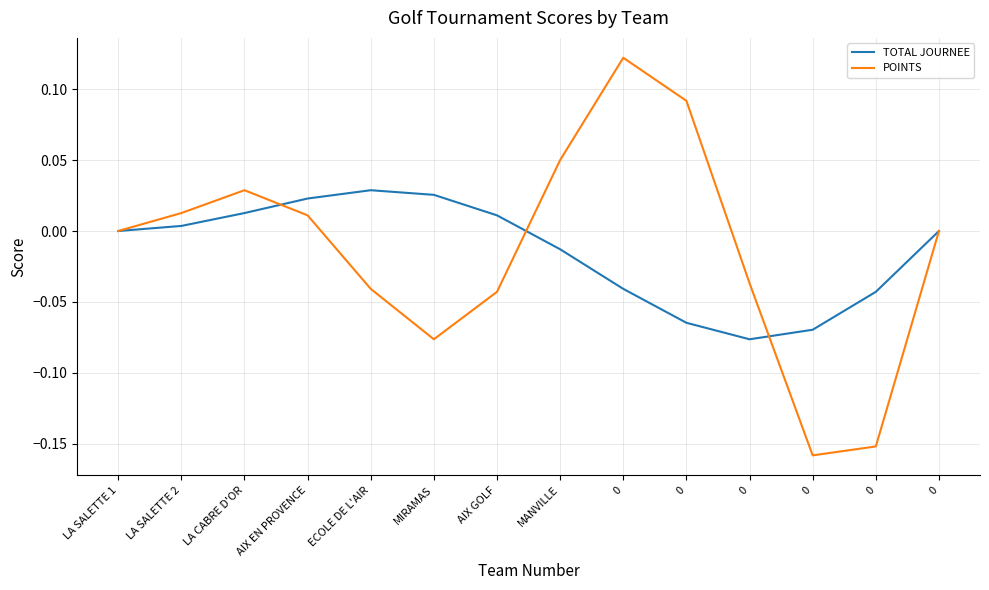

What are all the series names shown in the legend?

TOTAL JOURNEE, POINTS